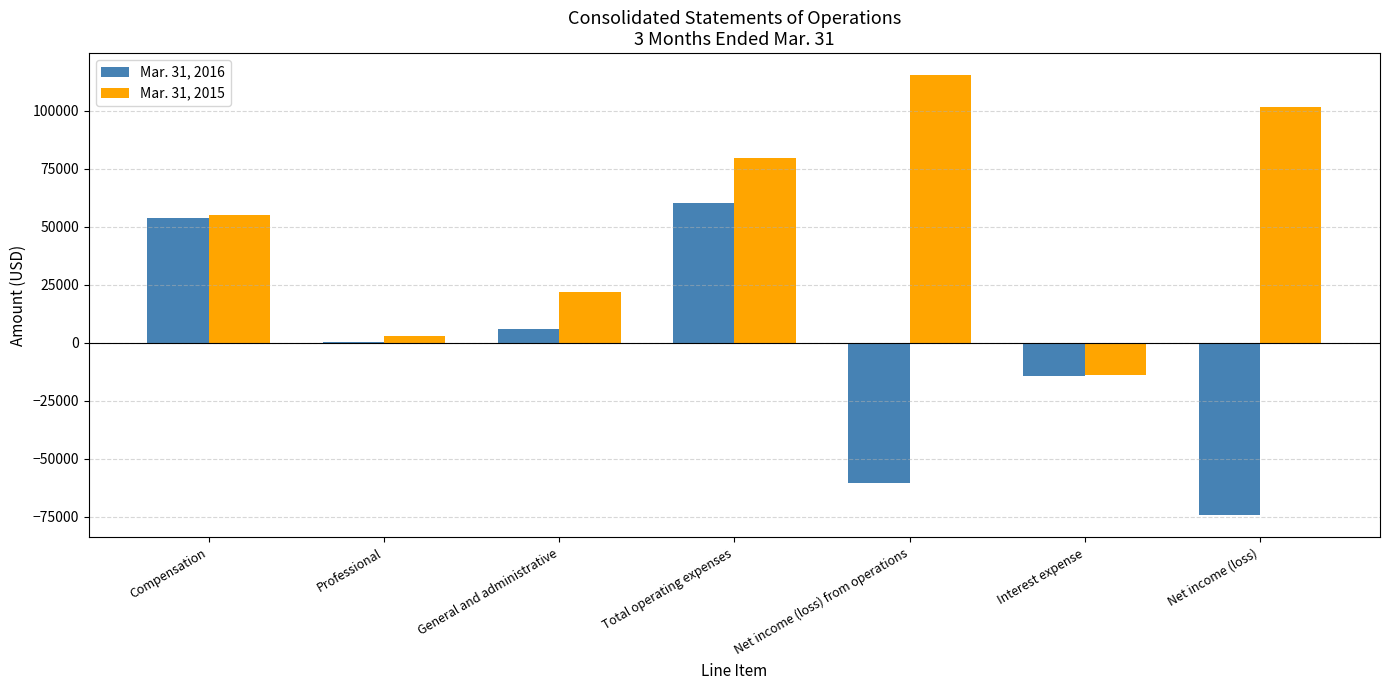

Reading left to right, transcribe all the data shown in this chart.

Mar. 31, 2016: 53794	209	6189	60192	-60192	-14156	-74348
Mar. 31, 2015: 55026	2775	22018	79819	115331	-13918	101413